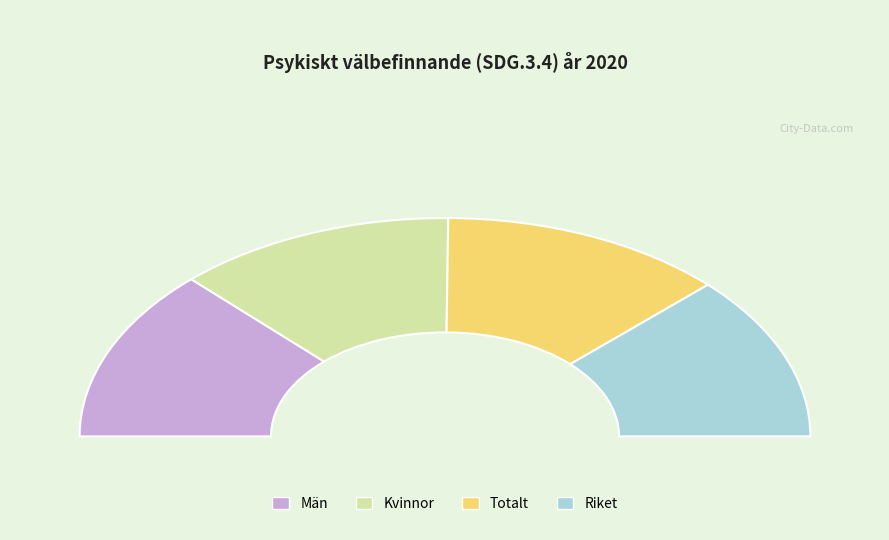

What percentage is NOT represented by Män?

74.4%